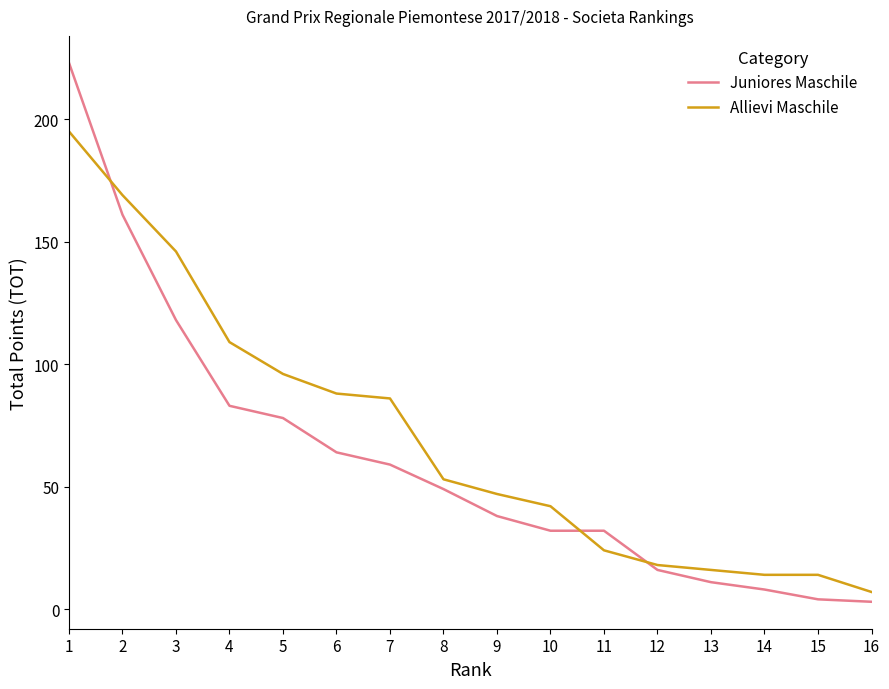

How many intersections are there between Juniores Maschile and Allievi Maschile?

3